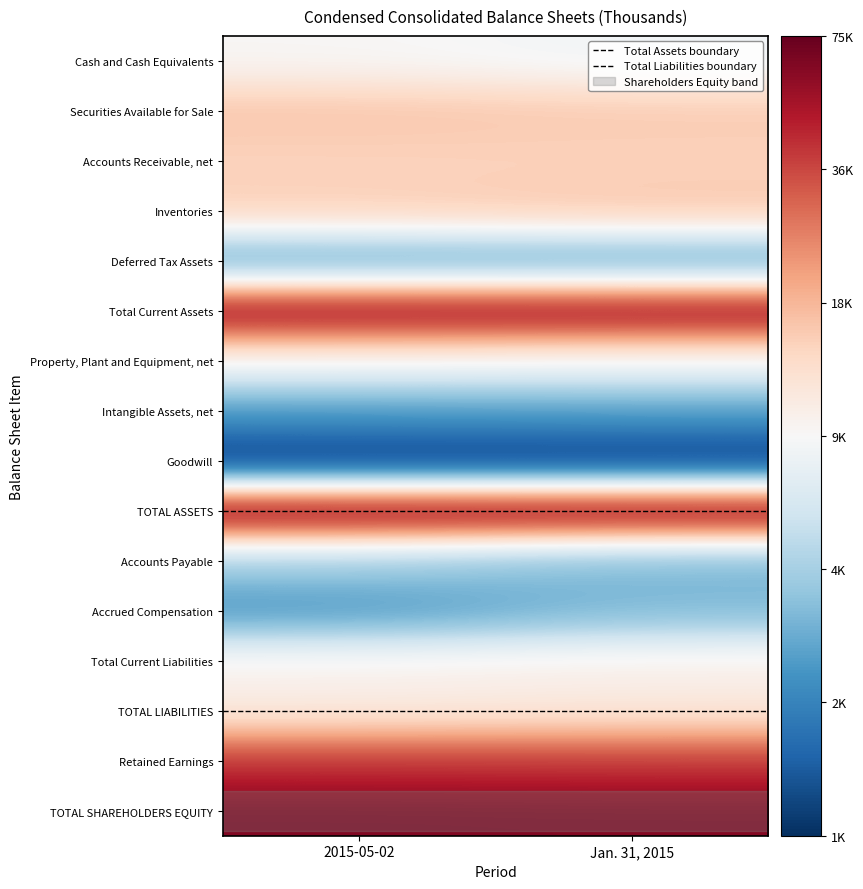

How many data points does each series have?

2